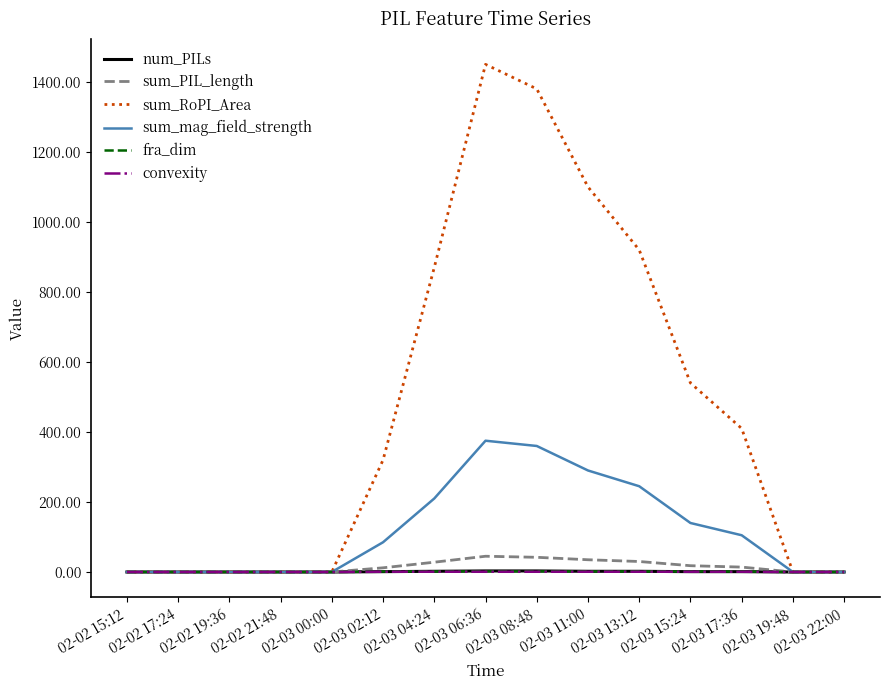

Which series has the largest total across all categories?

sum_RoPI_Area